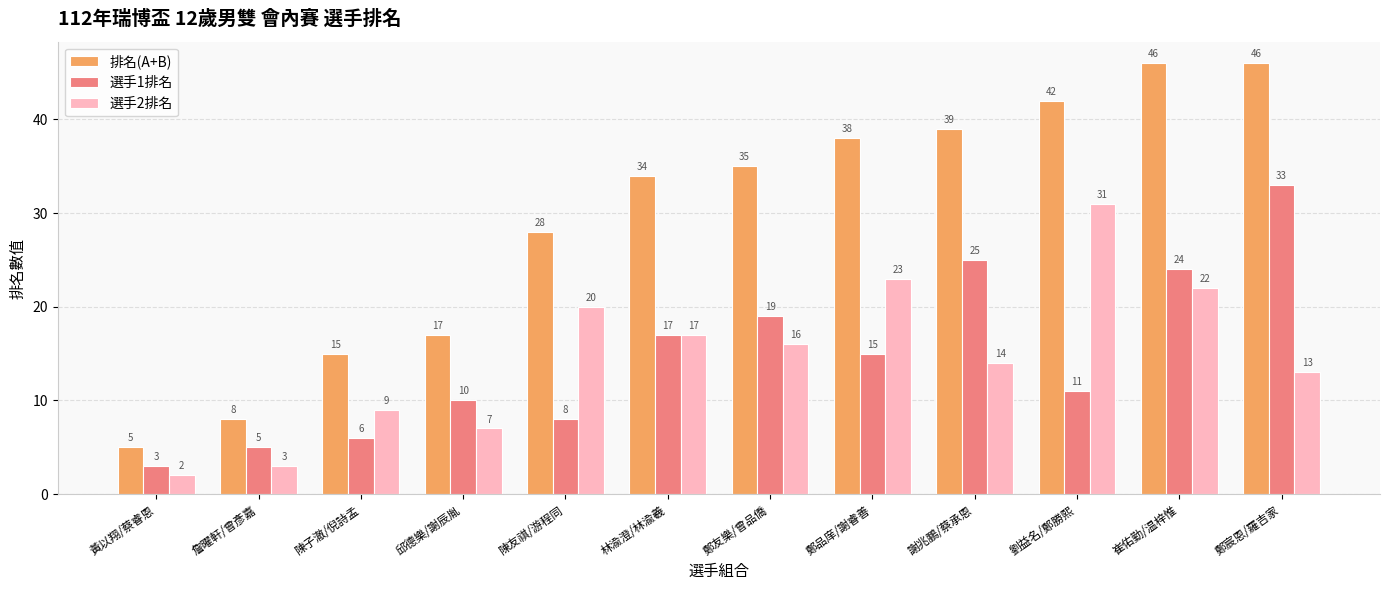

Reading right to left, what are all the values shown in this chart?

排名(A+B): 46	46	42	39	38	35	34	28	17	15	8	5
選手1排名: 33	24	11	25	15	19	17	8	10	6	5	3
選手2排名: 13	22	31	14	23	16	17	20	7	9	3	2